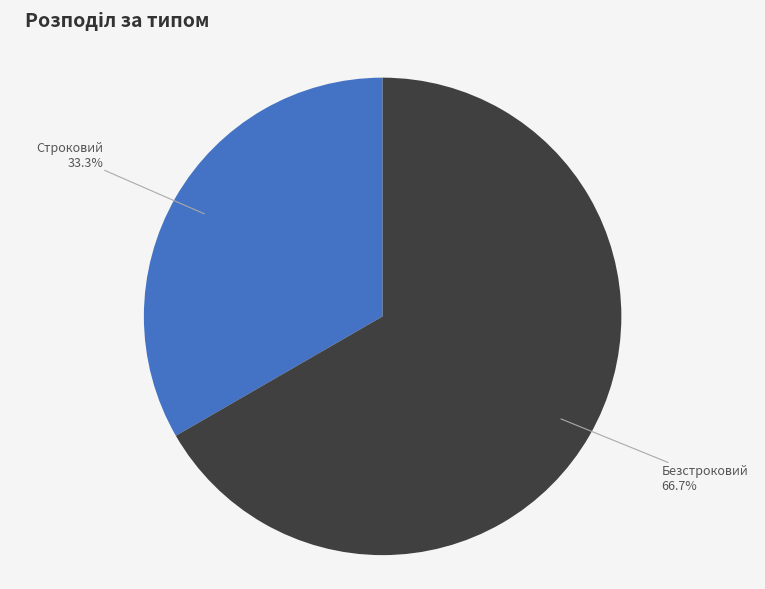

Does Строковий represent more than half of the total?

No